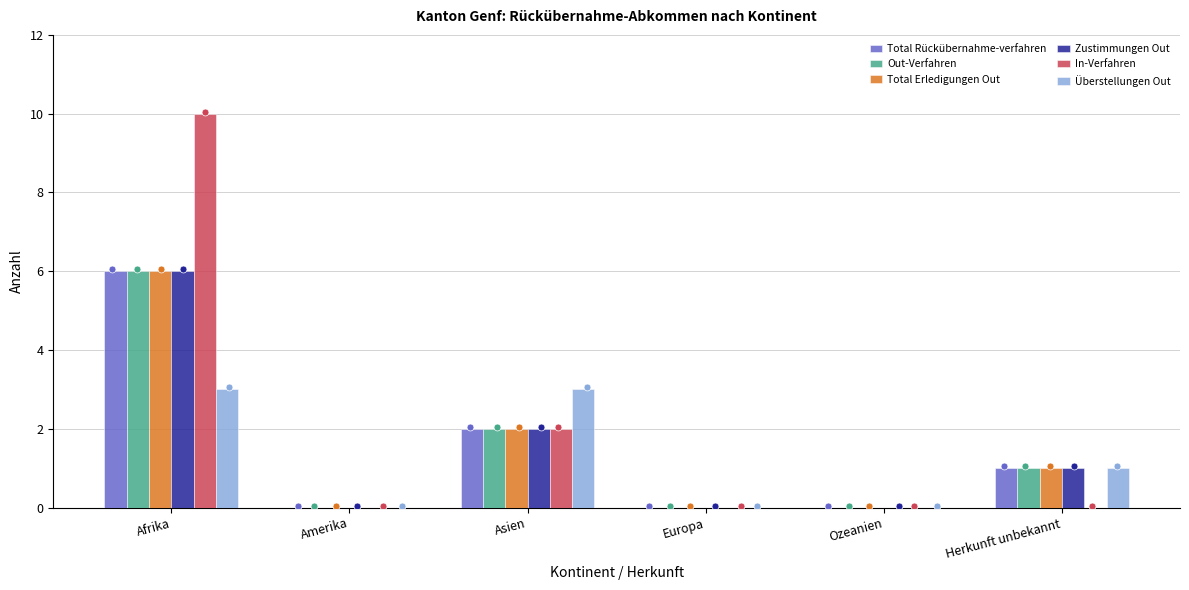

Which series reaches the maximum Y coordinate?

In-Verfahren